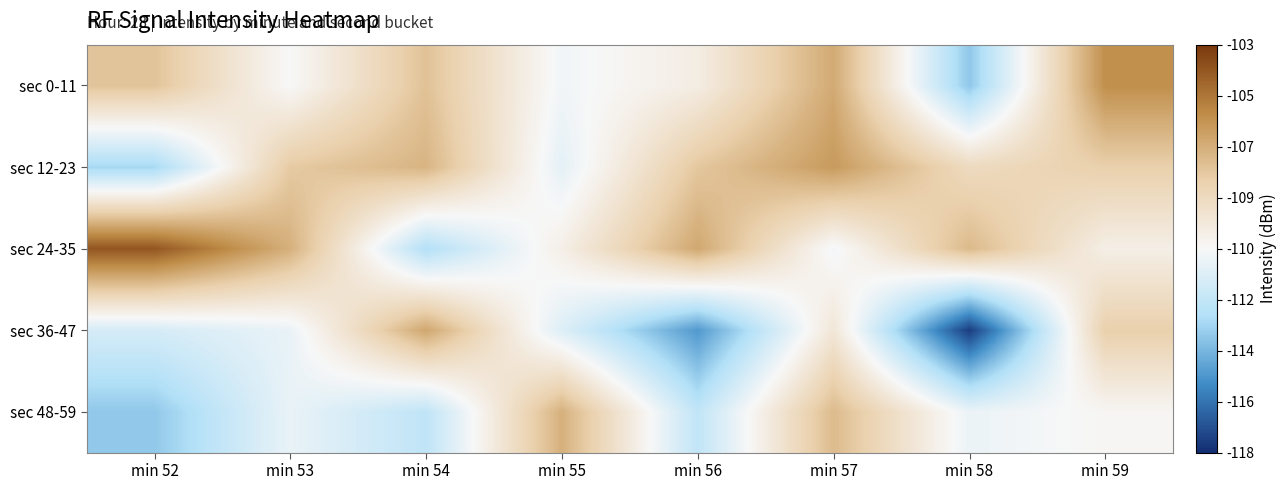

At how many categories does at least one series exceed -105?

1